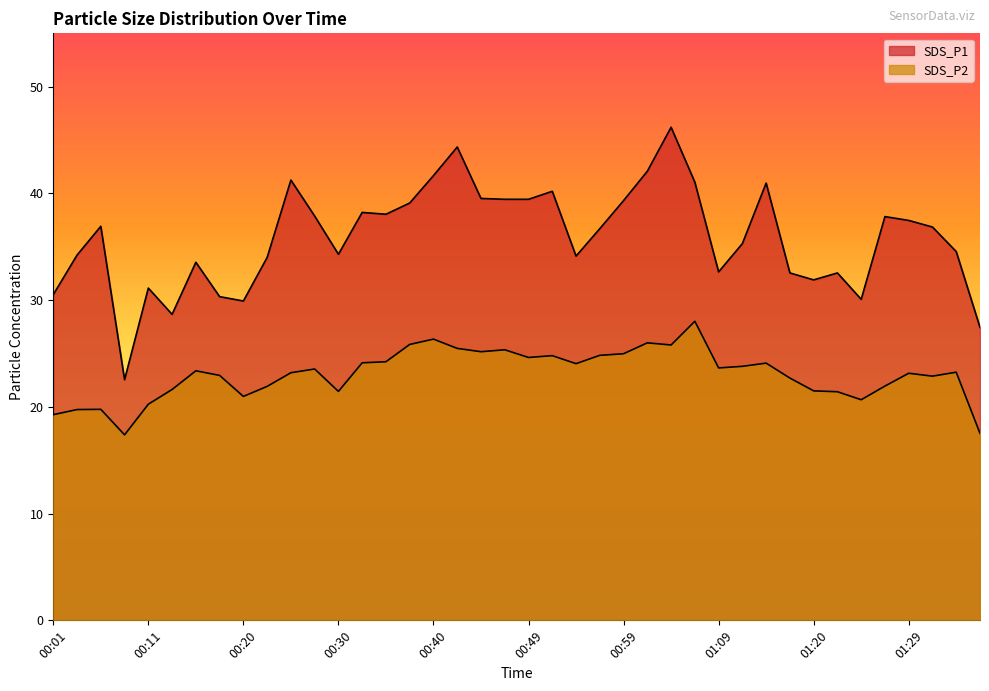

True or false: SDS_P1 has a value of 34.2 at 00:03.

True